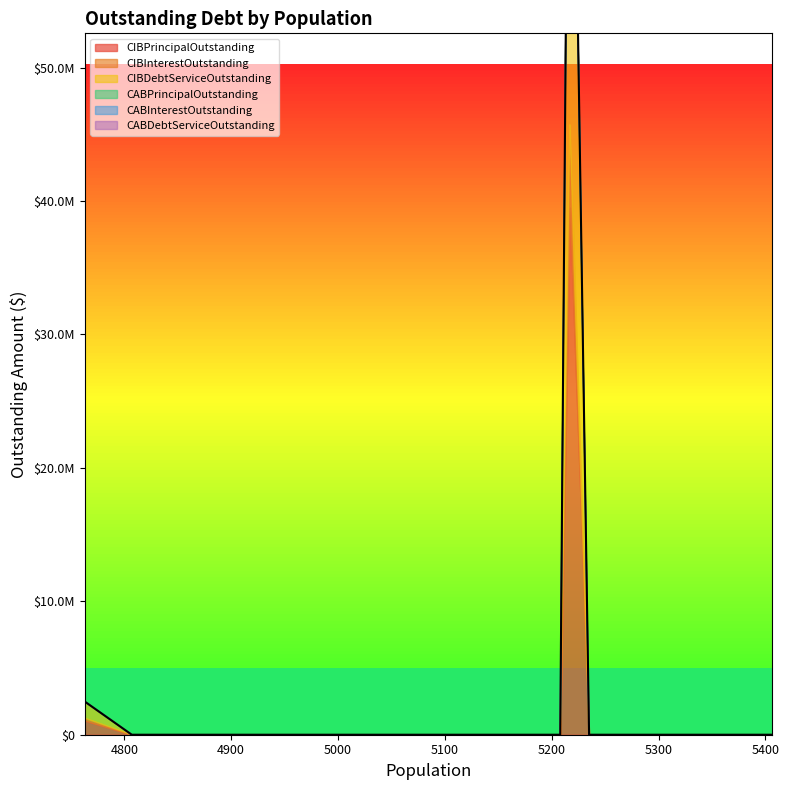

Between 5217 and 4998, which is larger?

5217